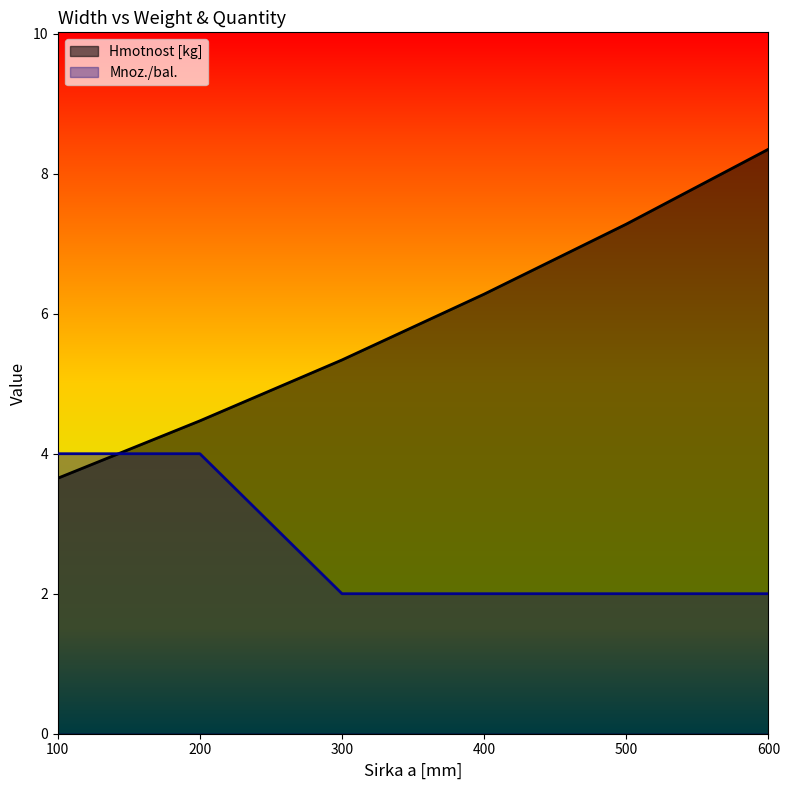

What are all the series names shown in the legend?

Hmotnost [kg], Mnoz./bal.